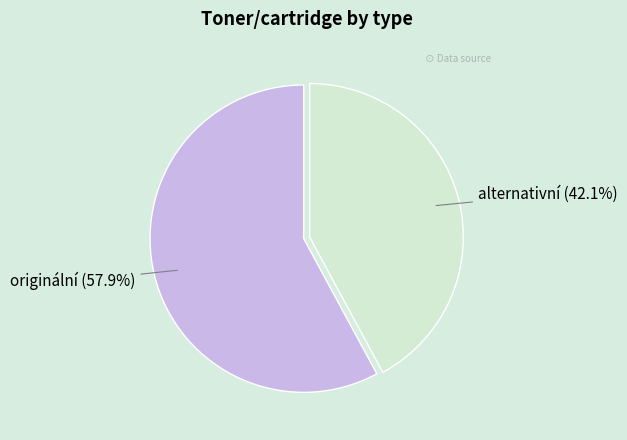

Count the number of slices in the pie.

2